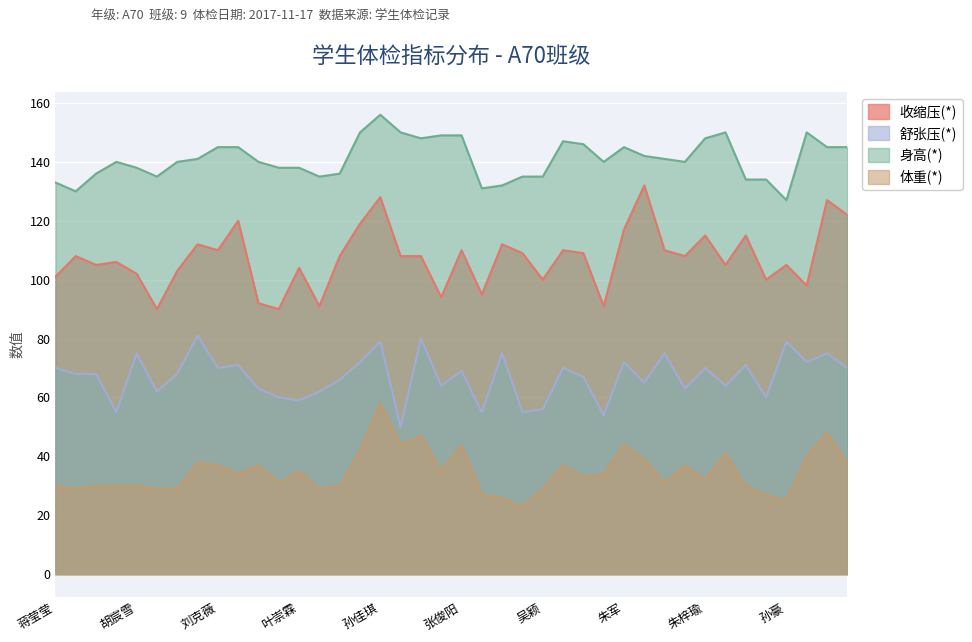

List the series in order of their peak value, highest first.

身高(*), 收缩压(*), 舒张压(*), 体重(*)